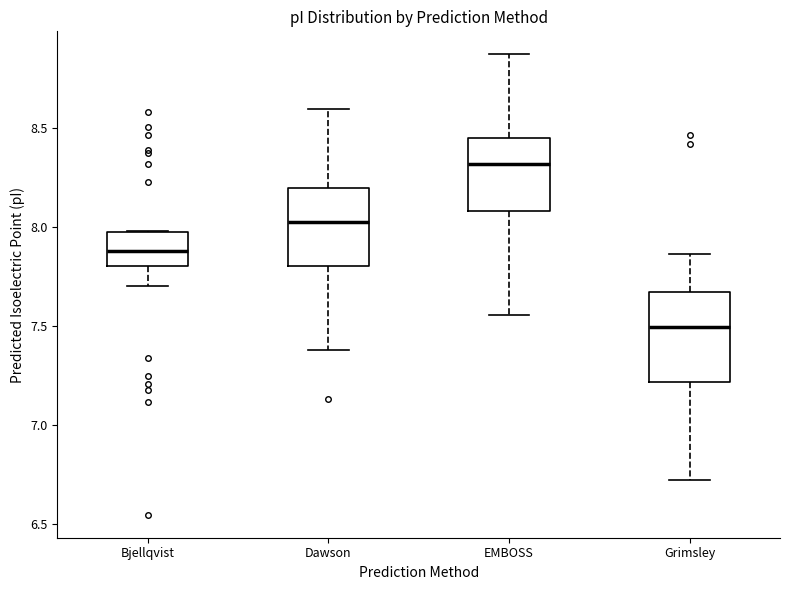

Reading left to right, read every box against the y-axis: the position of its median line, the range the box covers, and the ends of its whiskers. The values are not printed on the chart, so give them approximately, as read against the axis.

Bjellqvist: median 7.90, box 7.80 to 7.95, whiskers 7.70 to 8.00
Dawson: median 8.00, box 7.80 to 8.20, whiskers 7.40 to 8.60
EMBOSS: median 8.30, box 8.10 to 8.45, whiskers 7.55 to 8.85
Grimsley: median 7.50, box 7.20 to 7.65, whiskers 6.70 to 7.85